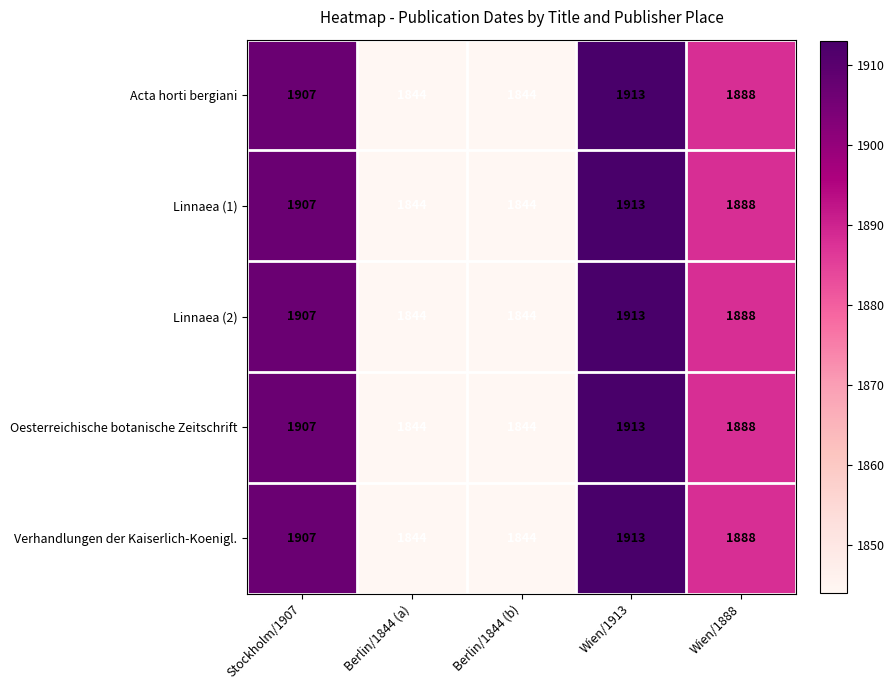

The Oesterreichische botanische Zeitschrift series shows 1248 at Berlin/1844 (a). True or false?

False